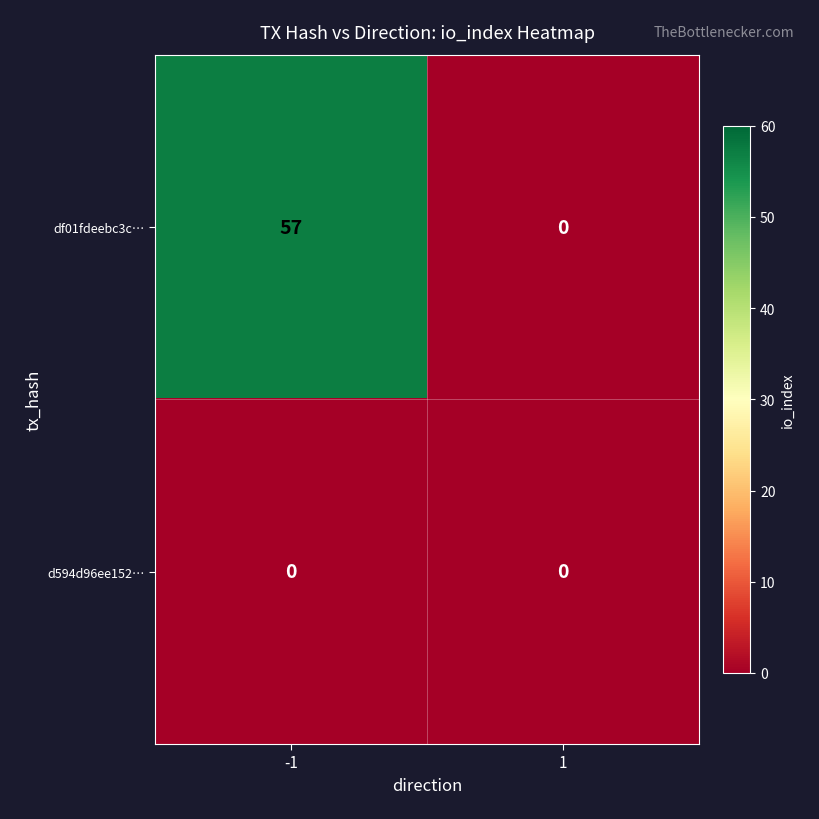

The value of df01fdeebc3c… at 1 is -24. True or false?

False